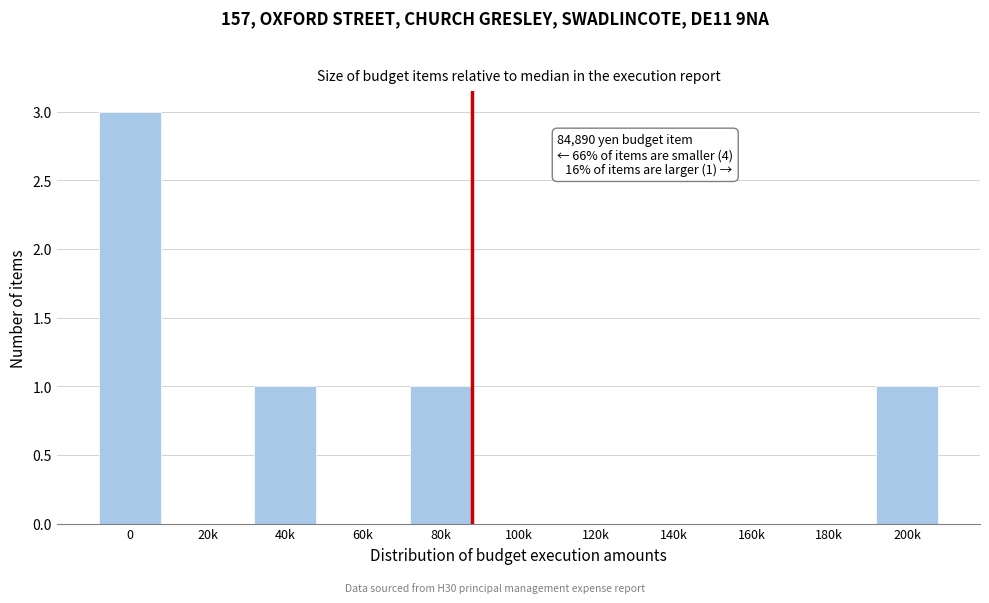

Reading right to left, transcribe all the data shown in this chart.

200k=1	180k=0	160k=0	140k=0	120k=0	100k=0	80k=1	60k=0	40k=1	20k=0	0=3